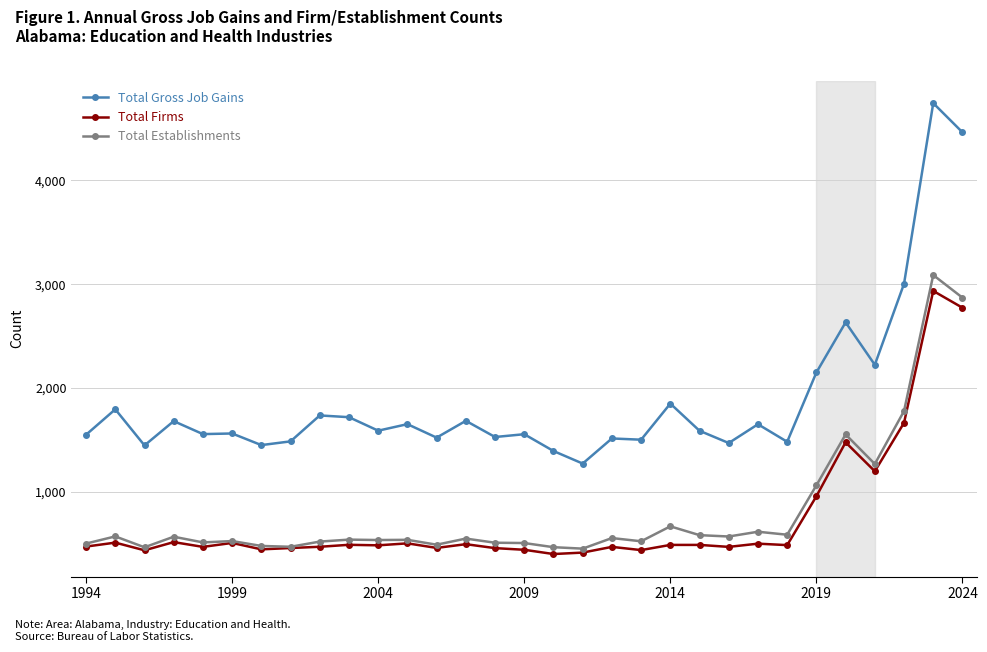

How many lines are shown in the chart?

3